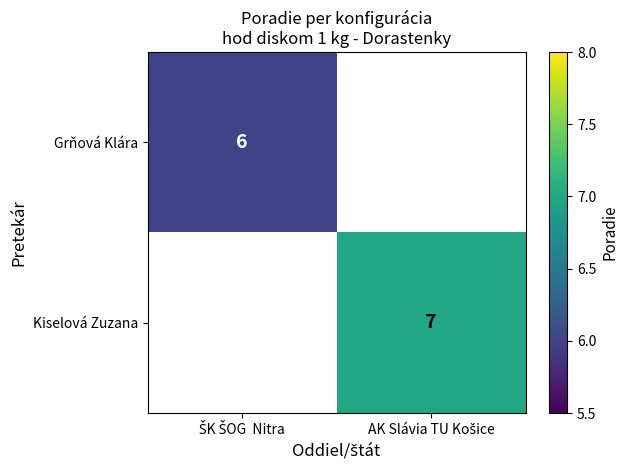

How many positive values does the Grňová Klára series have?

1